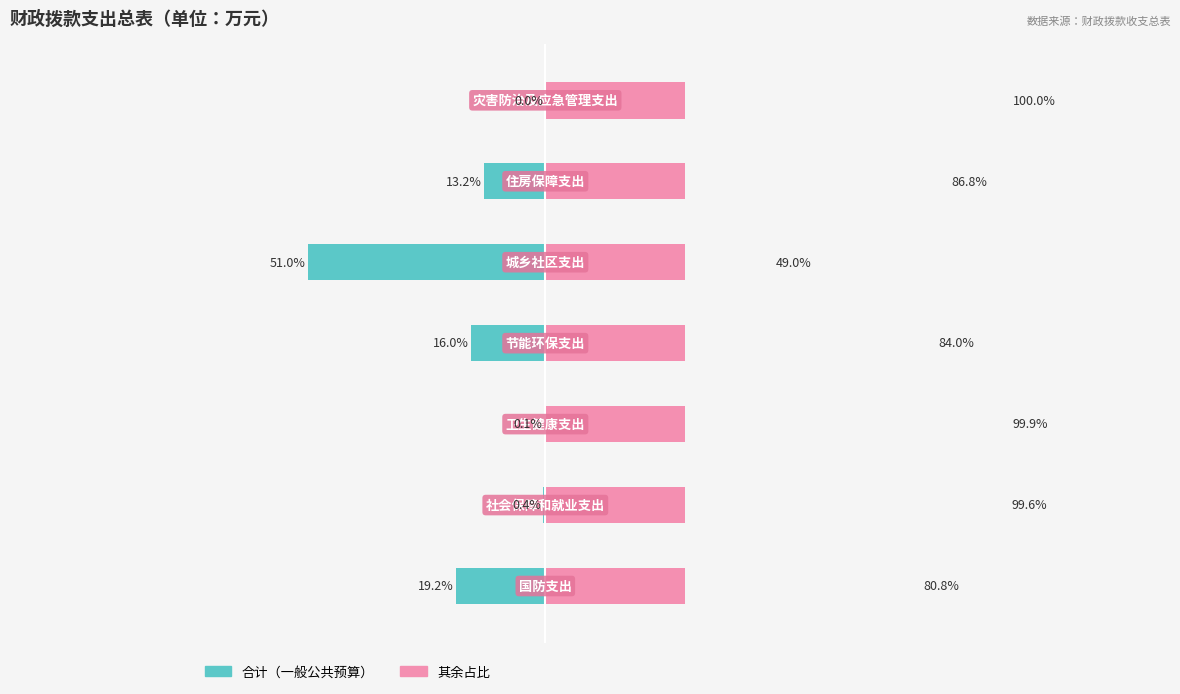

Reading left to right, what are all the values shown in this chart?

合计（一般公共预算）: 0=-19.2	1=-0.4	2=-0.1	3=-16.0	4=-51.0	5=-13.2	6=-0.0
其余（占比）: 0=80.8	1=99.6	2=99.9	3=84.0	4=49.0	5=86.8	6=100.0